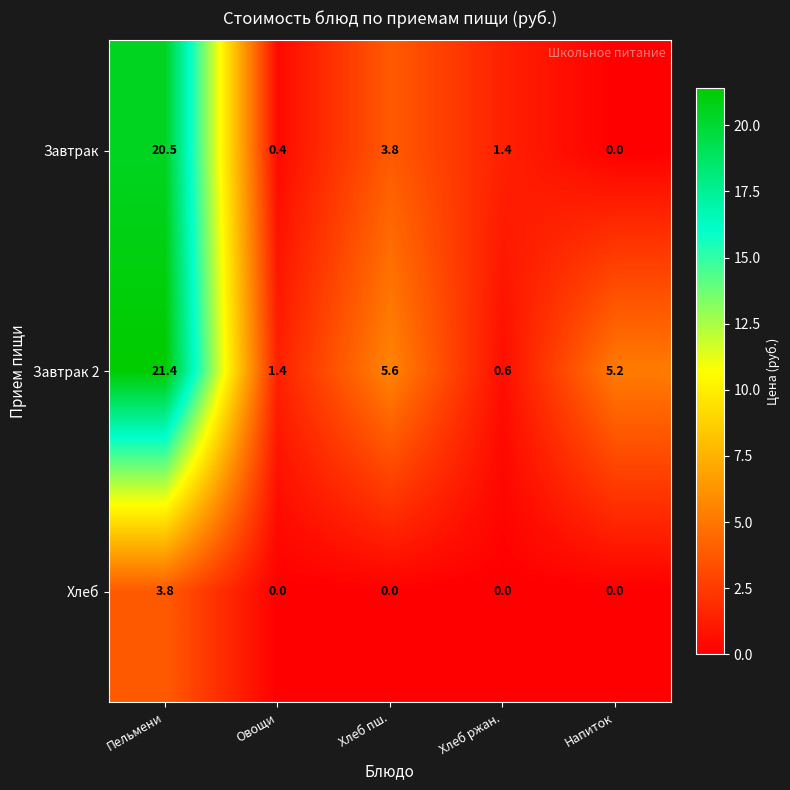

Count the Хлеб values in the range 0 to 1.

4